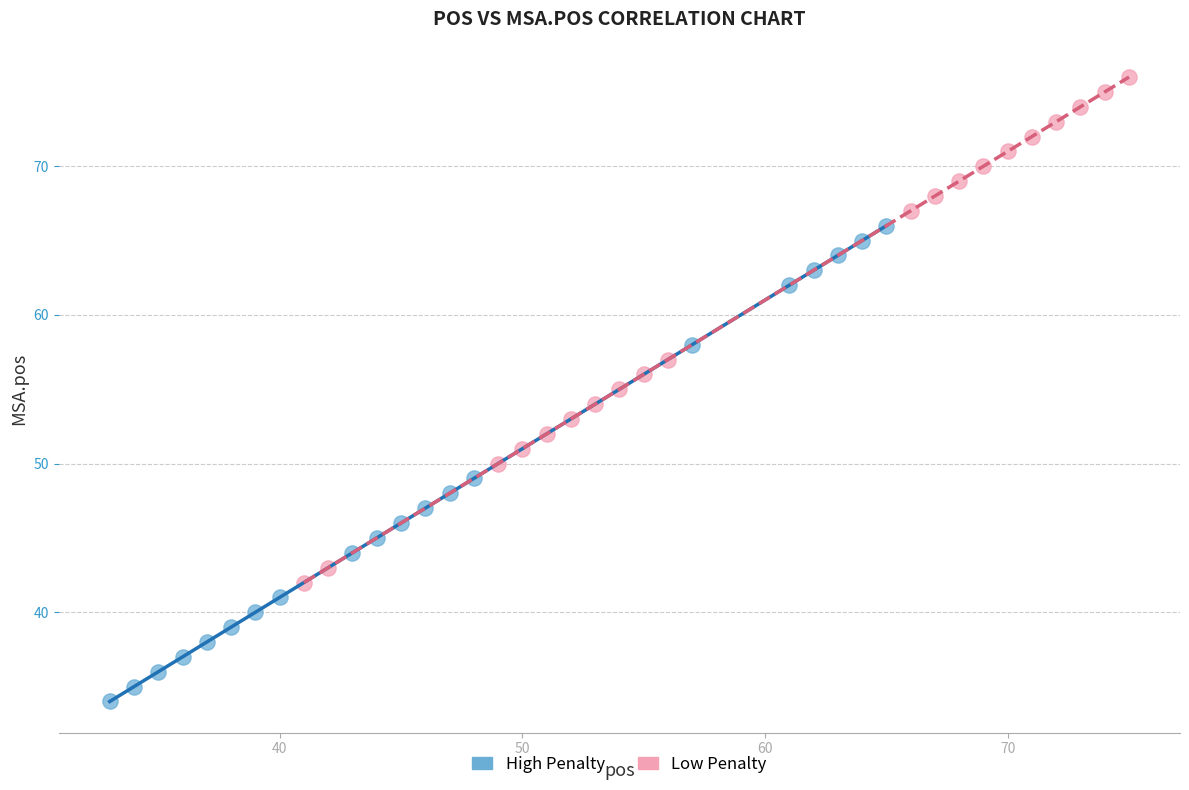

Which series has the largest Y range (max minus min)?

Low Penalty